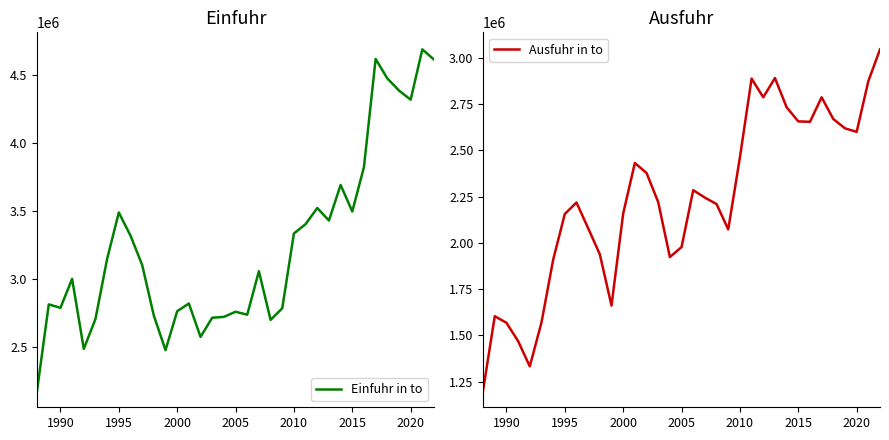

True or false: Ausfuhr in to and Einfuhr in to cross at least once.

False